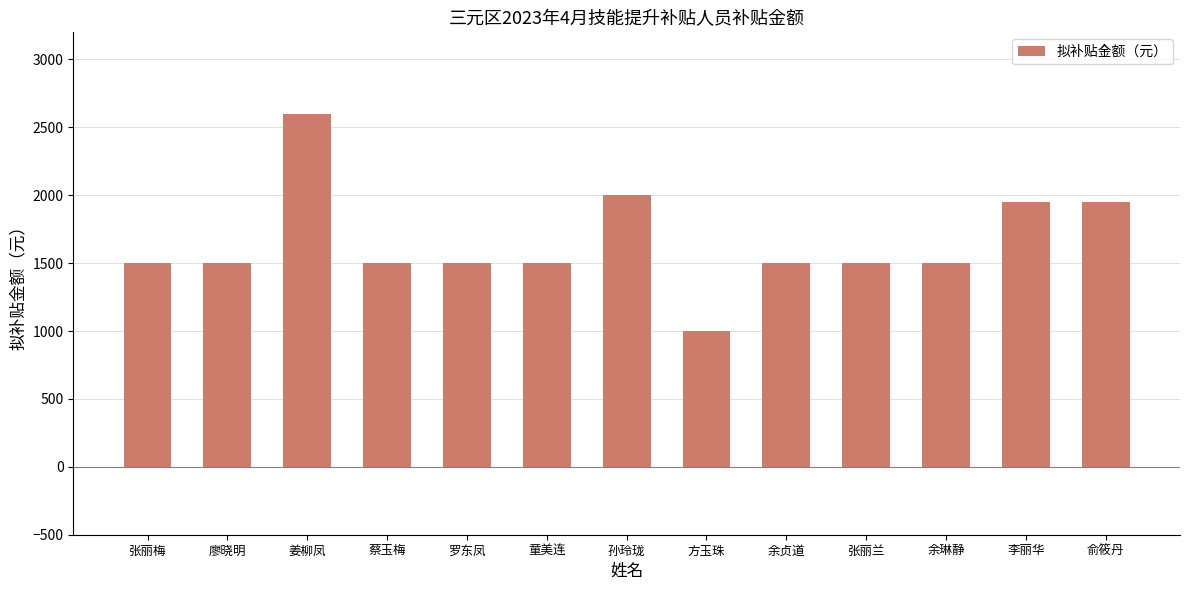

What is the value of the 13th bar from the left?

1950